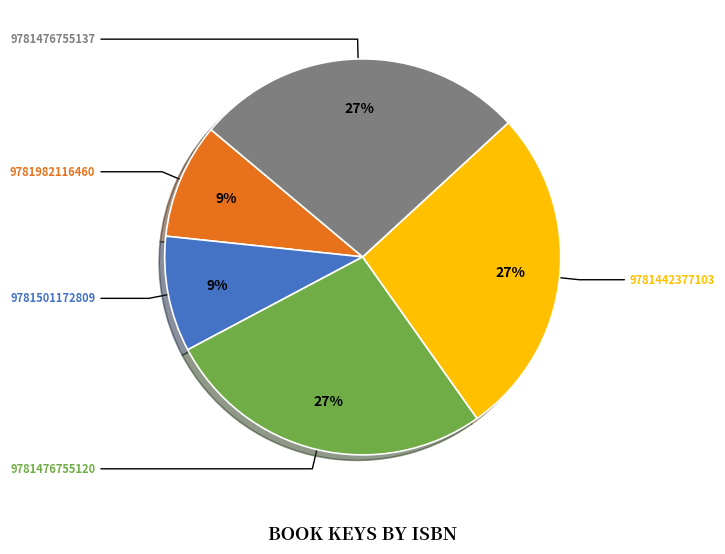

How many segments does this pie chart have?

5